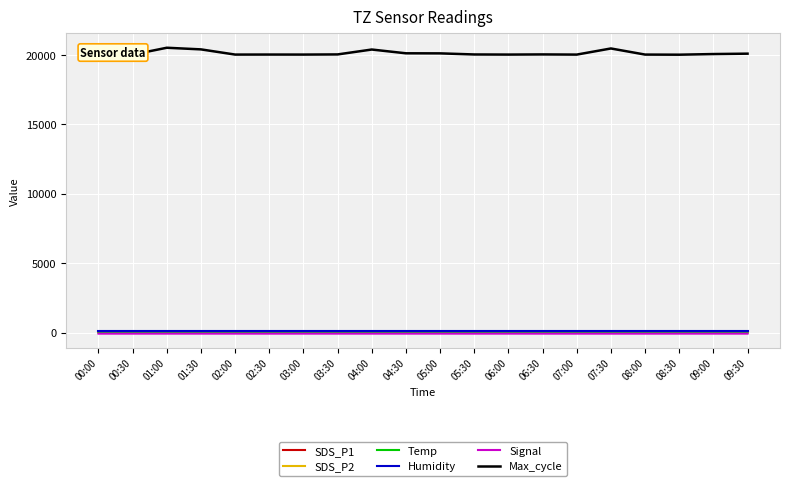

Which series has the largest total across all categories?

Max_cycle